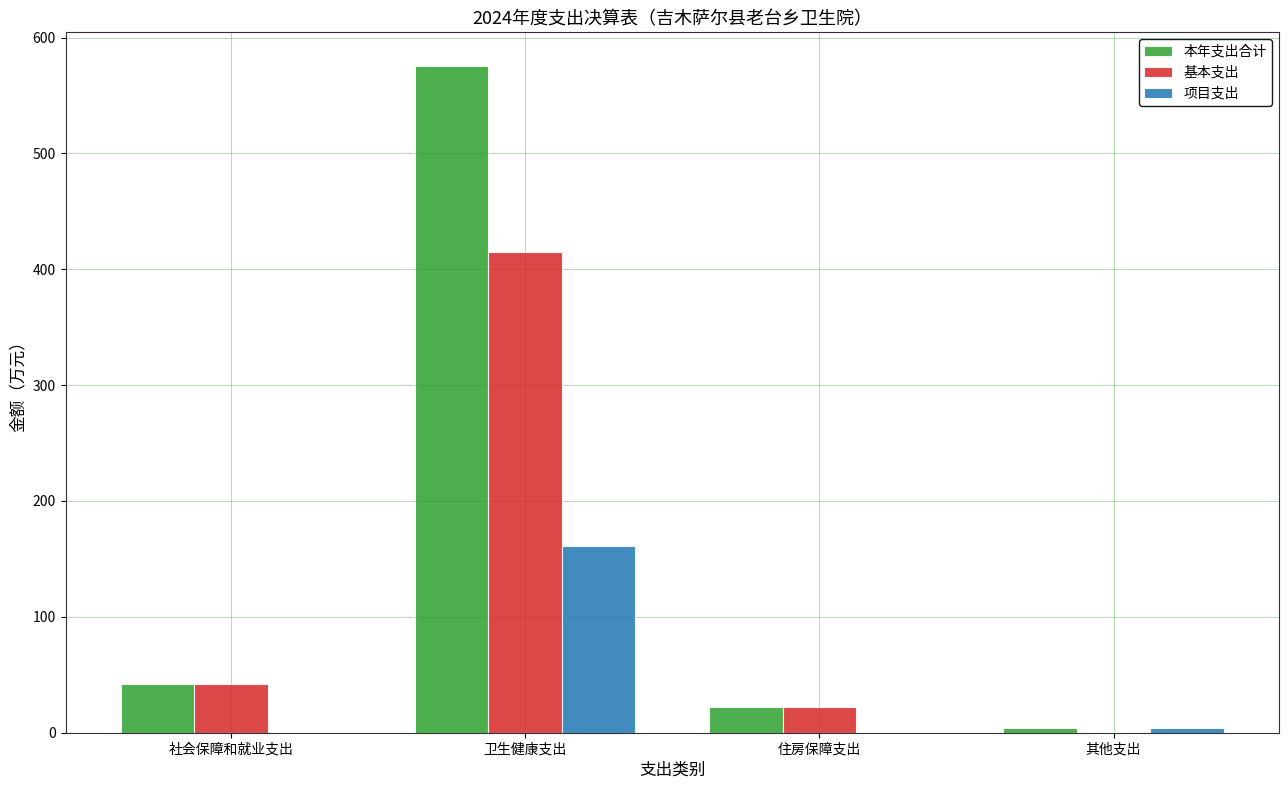

Where does the 基本支出 series first go above 42?

社会保障和就业支出